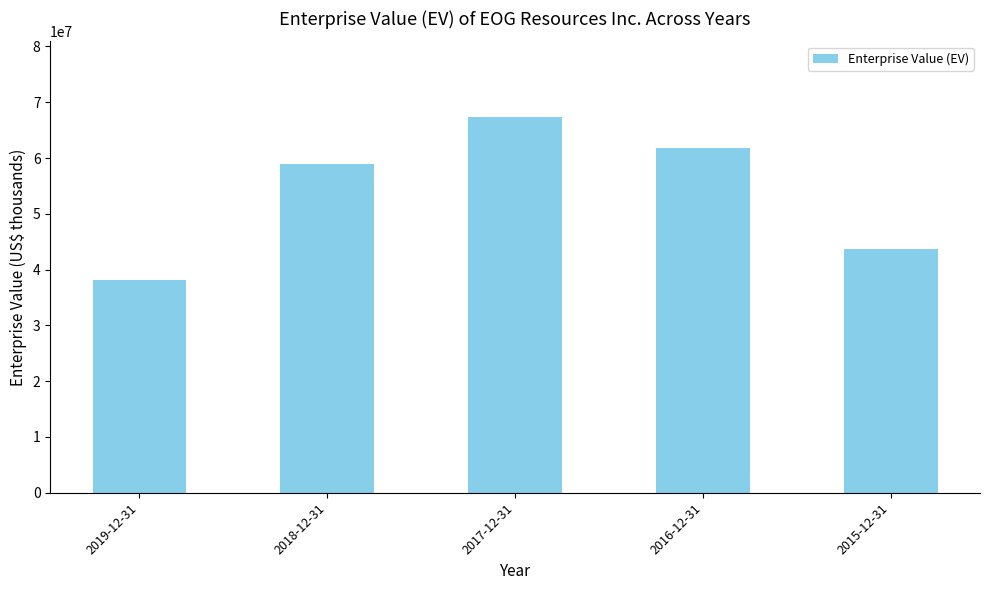

Read the value at 2017-12-31.

67432214